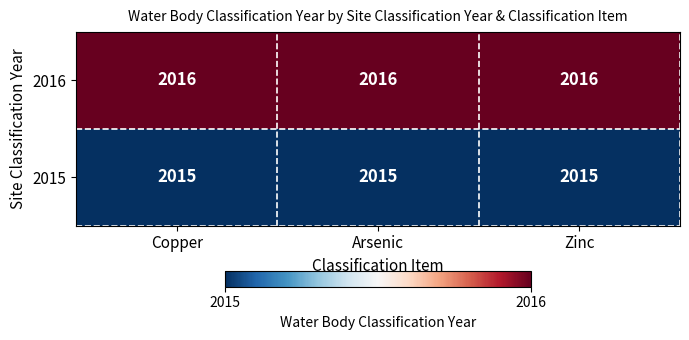

What is the average value of the 2016 series?

2016